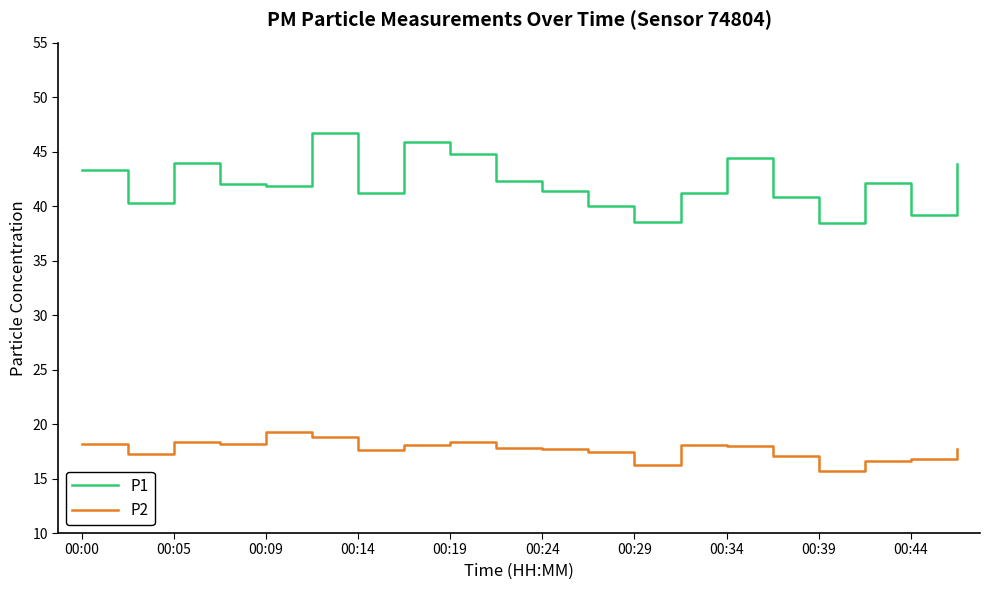

What is the lowest value of the P2 series?

15.7